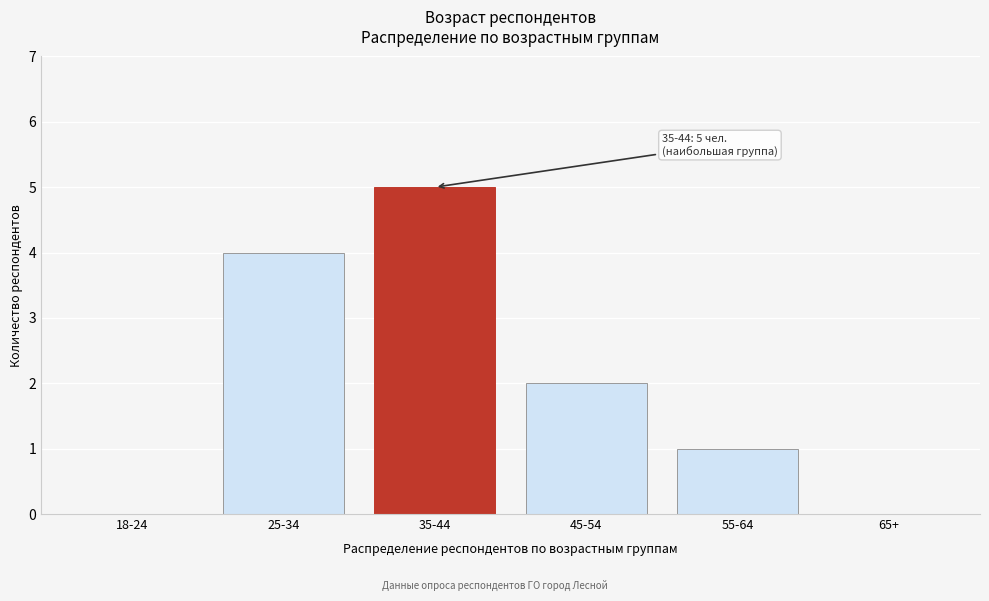

Reading right to left, transcribe all the data shown in this chart.

65+=0	55-64=1	45-54=2	35-44=5	25-34=4	18-24=0